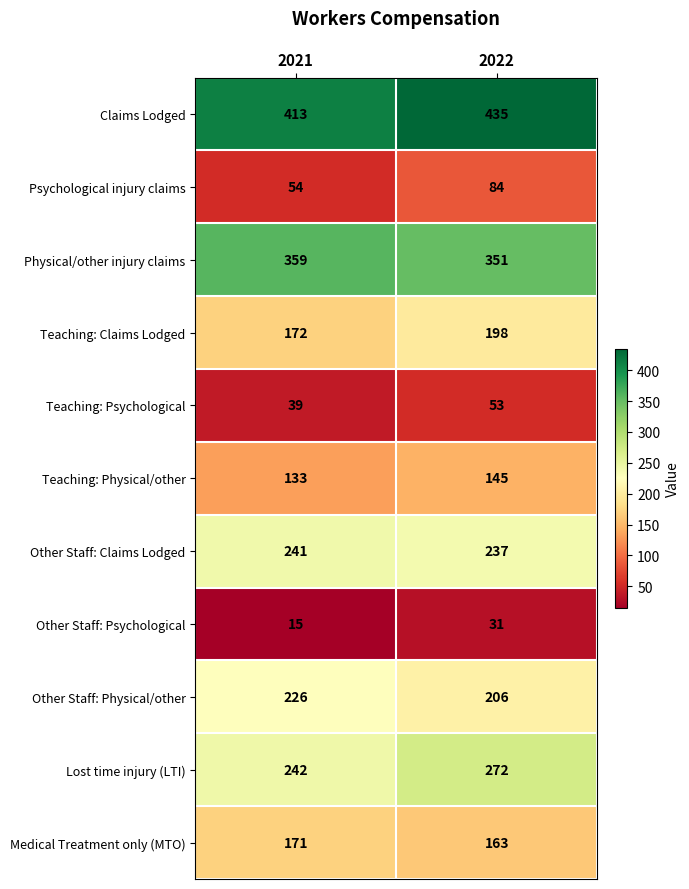

Reading left to right, what are all the values shown in this chart?

Claims Lodged: 2021=413	2022=435
Psychological injury claims: 2021=54	2022=84
Physical/other injury claims: 2021=359	2022=351
Teaching: Claims Lodged: 2021=172	2022=198
Teaching: Psychological: 2021=39	2022=53
Teaching: Physical/other: 2021=133	2022=145
Other Staff: Claims Lodged: 2021=241	2022=237
Other Staff: Psychological: 2021=15	2022=31
Other Staff: Physical/other: 2021=226	2022=206
Lost time injury (LTI): 2021=242	2022=272
Medical Treatment only (MTO): 2021=171	2022=163